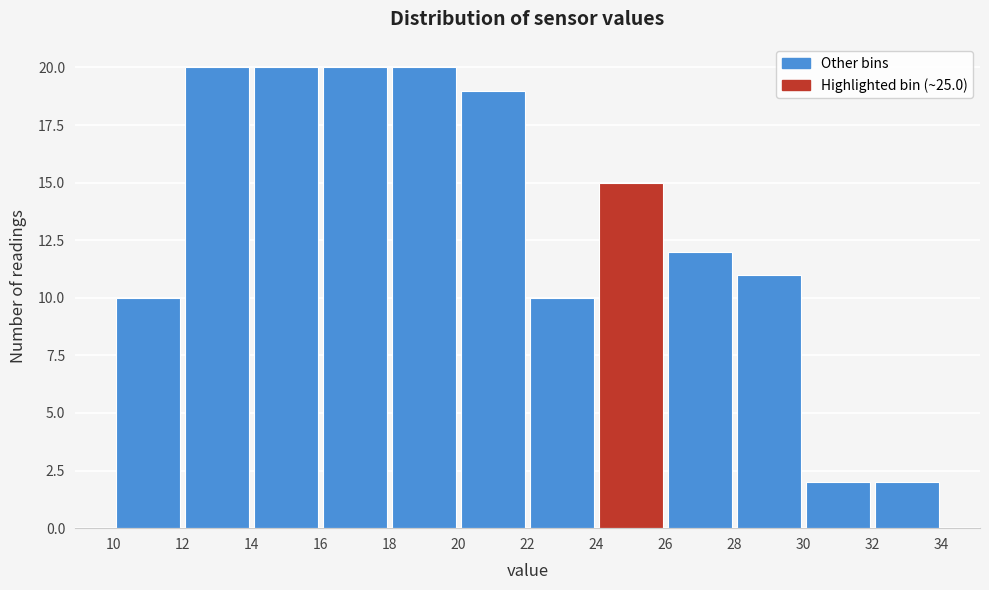

What is the height of the bar covering 10 to 12 on the x-axis? The values are not printed on the chart, so give them approximately, as read against the axis.

10